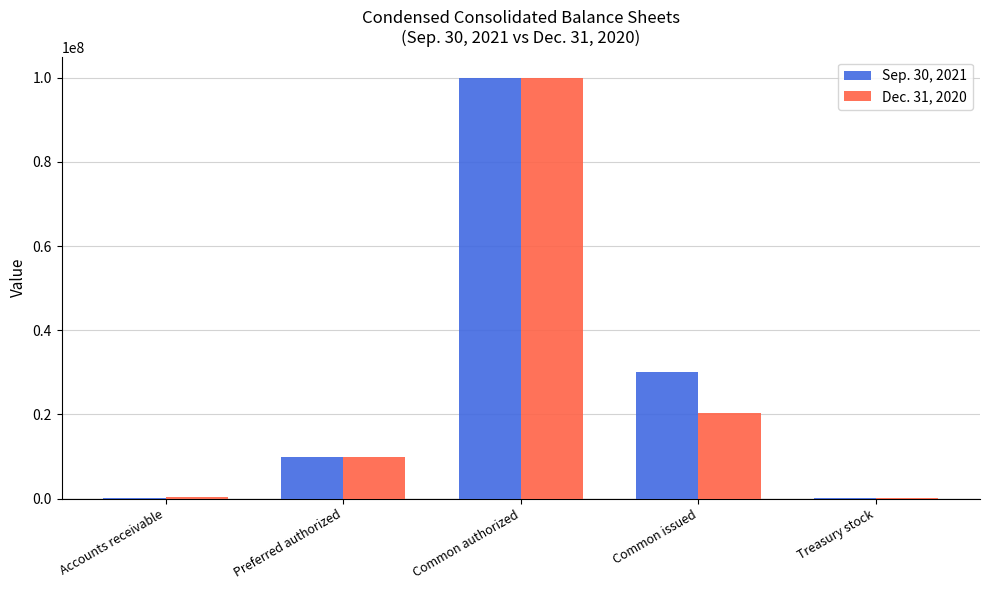

Which category has the highest value in the Dec. 31, 2020 series?

Common authorized